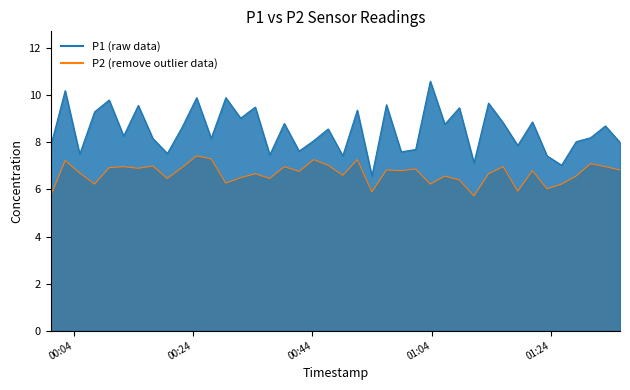

Reading left to right, what are all the values shown in this chart?

P1: 2024-01-30T00:00:08=7.8	2024-01-30T00:02:34=10.2	2024-01-30T00:05:00=7.5	2024-01-30T00:07:30=9.3	2024-01-30T00:09:56=9.8	2024-01-30T00:12:22=8.3	2024-01-30T00:14:49=9.6	2024-01-30T00:17:15=8.2	2024-01-30T00:19:41=7.5	2024-01-30T00:22:08=8.6	2024-01-30T00:24:36=9.9	2024-01-30T00:27:02=8.2	2024-01-30T00:29:29=9.9	2024-01-30T00:31:58=9.0	2024-01-30T00:34:25=9.5	2024-01-30T00:36:51=7.5	2024-01-30T00:39:17=8.8	2024-01-30T00:41:46=7.6	2024-01-30T00:44:12=8.1	2024-01-30T00:46:38=8.6	2024-01-30T00:49:05=7.4	2024-01-30T00:51:31=9.4	2024-01-30T00:53:58=6.6	2024-01-30T00:56:24=9.6	2024-01-30T00:58:52=7.6	2024-01-30T01:01:18=7.7	2024-01-30T01:03:45=10.6	2024-01-30T01:06:11=8.8	2024-01-30T01:08:37=9.5	2024-01-30T01:11:04=7.1	2024-01-30T01:13:30=9.7	2024-01-30T01:15:58=8.8	2024-01-30T01:18:24=7.9	2024-01-30T01:20:52=8.9	2024-01-30T01:23:18=7.4	2024-01-30T01:25:45=7.0	2024-01-30T01:28:11=8.0	2024-01-30T01:30:37=8.2	2024-01-30T01:33:05=8.7	2024-01-30T01:35:32=8.0
P2: 2024-01-30T00:00:08=5.7	2024-01-30T00:02:34=7.2	2024-01-30T00:05:00=6.7	2024-01-30T00:07:30=6.2	2024-01-30T00:09:56=6.9	2024-01-30T00:12:22=7.0	2024-01-30T00:14:49=6.9	2024-01-30T00:17:15=7.0	2024-01-30T00:19:41=6.5	2024-01-30T00:22:08=6.9	2024-01-30T00:24:36=7.4	2024-01-30T00:27:02=7.3	2024-01-30T00:29:29=6.3	2024-01-30T00:31:58=6.5	2024-01-30T00:34:25=6.7	2024-01-30T00:36:51=6.5	2024-01-30T00:39:17=7.0	2024-01-30T00:41:46=6.8	2024-01-30T00:44:12=7.3	2024-01-30T00:46:38=7.0	2024-01-30T00:49:05=6.6	2024-01-30T00:51:31=7.3	2024-01-30T00:53:58=5.9	2024-01-30T00:56:24=6.8	2024-01-30T00:58:52=6.8	2024-01-30T01:01:18=6.9	2024-01-30T01:03:45=6.2	2024-01-30T01:06:11=6.6	2024-01-30T01:08:37=6.4	2024-01-30T01:11:04=5.7	2024-01-30T01:13:30=6.7	2024-01-30T01:15:58=7.0	2024-01-30T01:18:24=5.9	2024-01-30T01:20:52=6.8	2024-01-30T01:23:18=6.0	2024-01-30T01:25:45=6.2	2024-01-30T01:28:11=6.6	2024-01-30T01:30:37=7.1	2024-01-30T01:33:05=7.0	2024-01-30T01:35:32=6.8